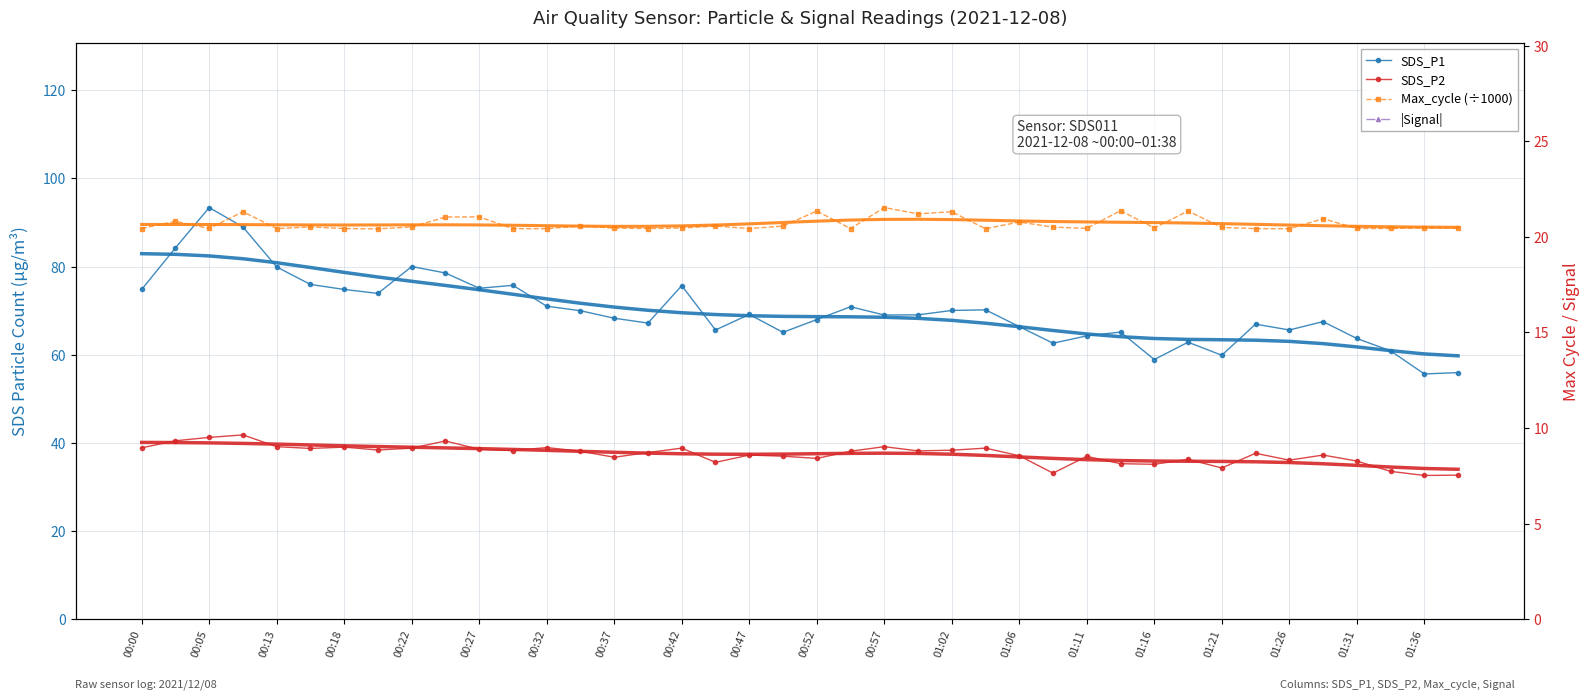

True or false: Max_cycle (÷1000) and SDS_P2 cross at least once.

False